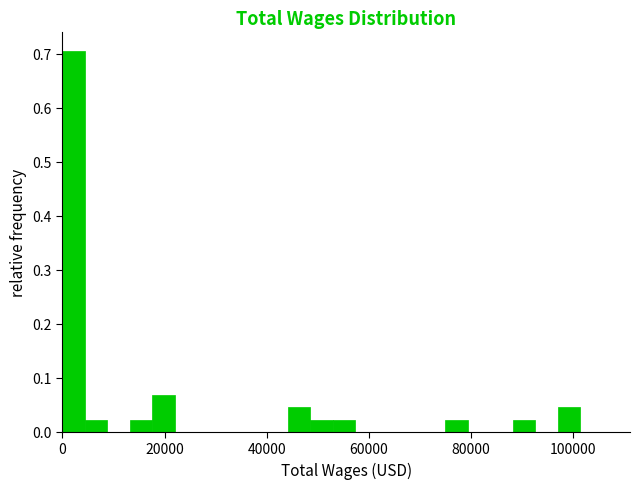

Read against the x-axis, roughly where is the centre of the tallest bar?

2000